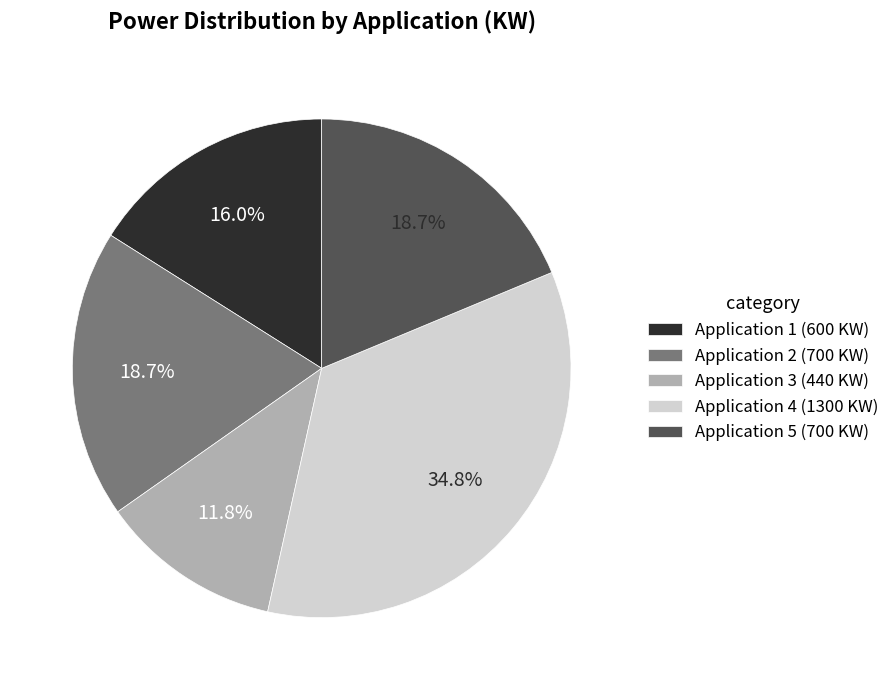

What is the ratio of the value at Application 5 (700 KW) to the value at Application 1 (600 KW)?

1.2